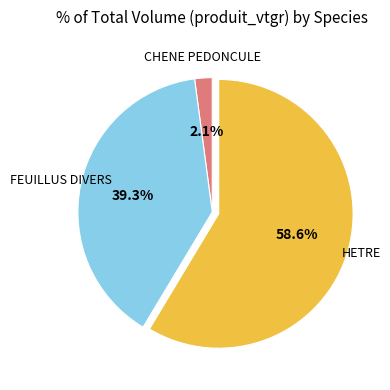

Which category has the smallest portion of the pie?

CHENE PEDONCULE